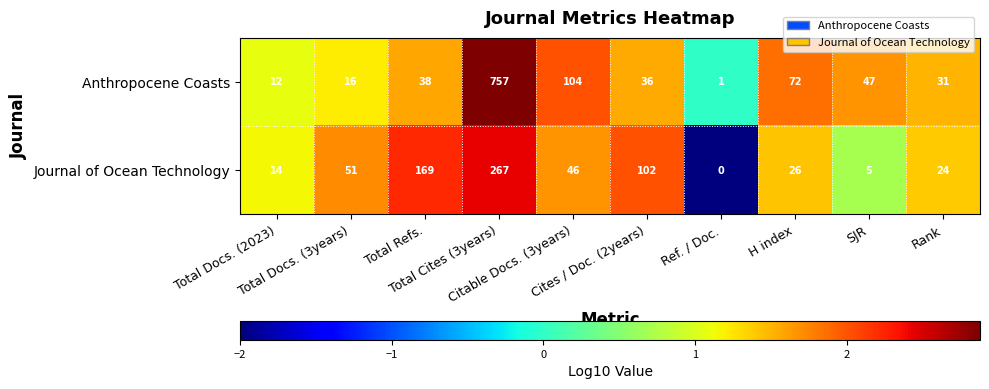

What is the highest value of the Journal of Ocean Technology series?

267